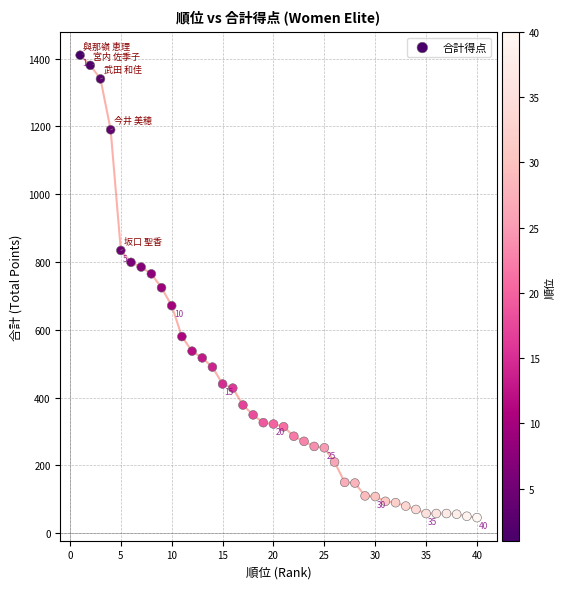

What is the range of X values (max minus min)?

39